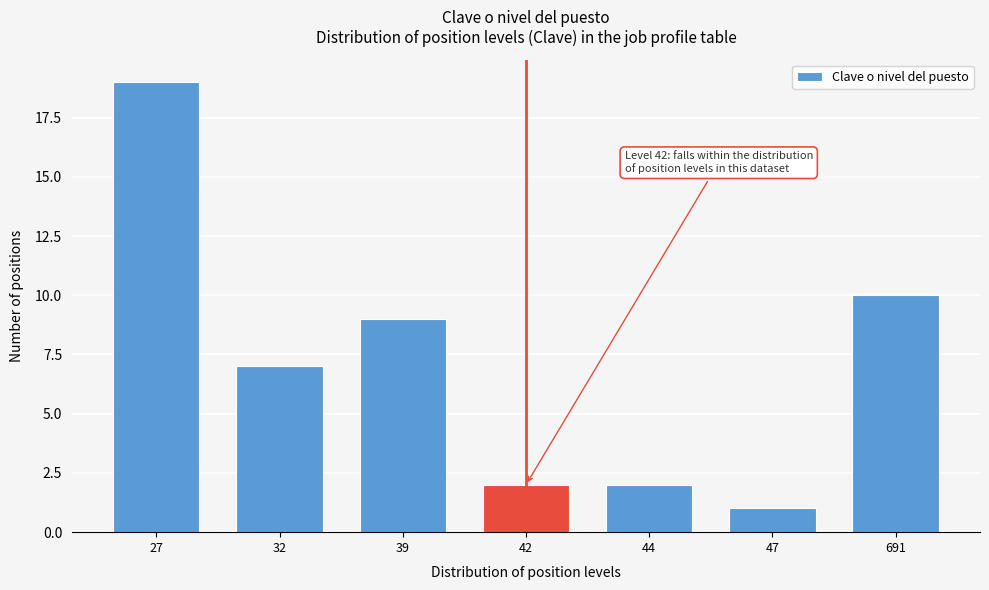

Reading left to right, list all the values displayed in this chart.

27=19	32=7	39=9	42=2	44=2	47=1	691=10